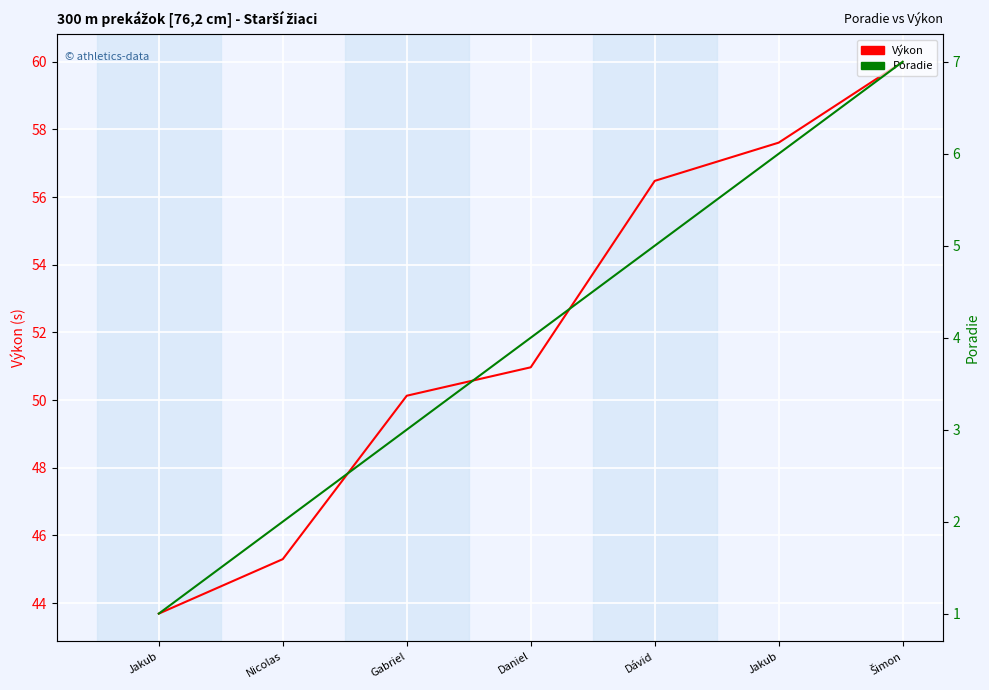

What is the sum of all Poradie values?

28.0